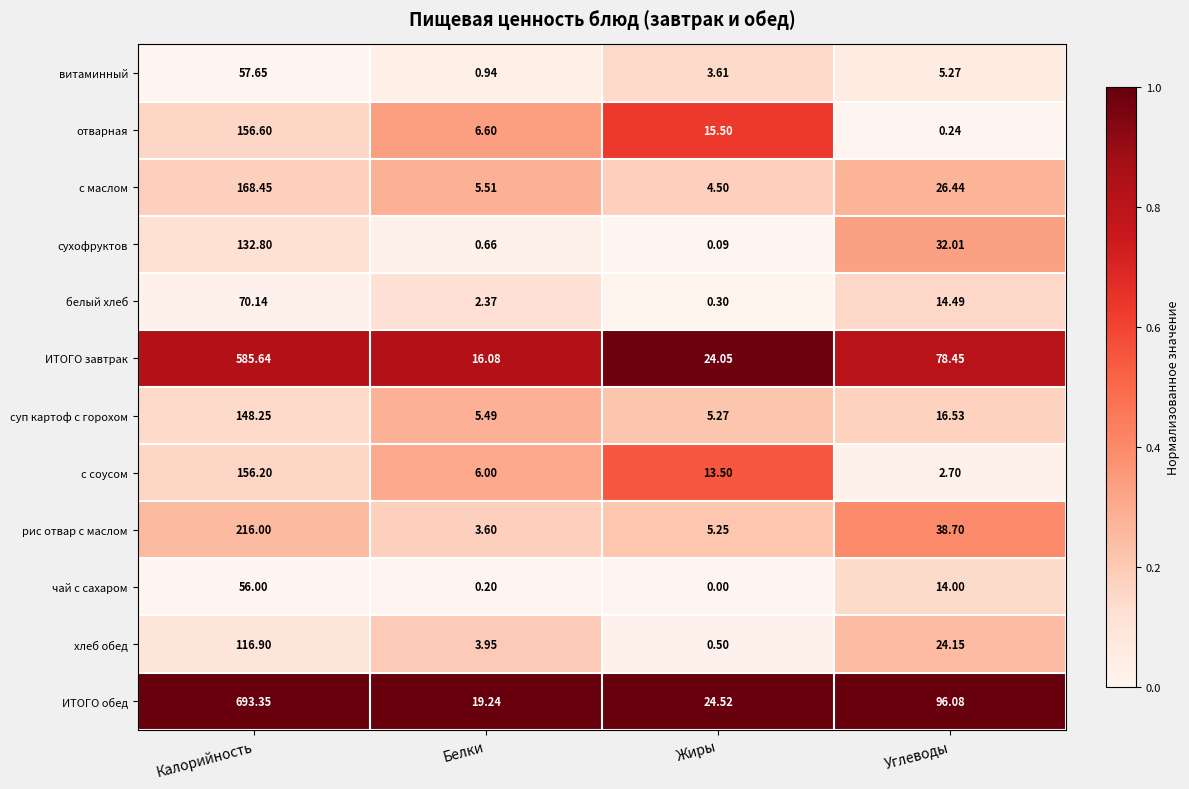

Which series has the widest spread of values?

ИТОГО обед